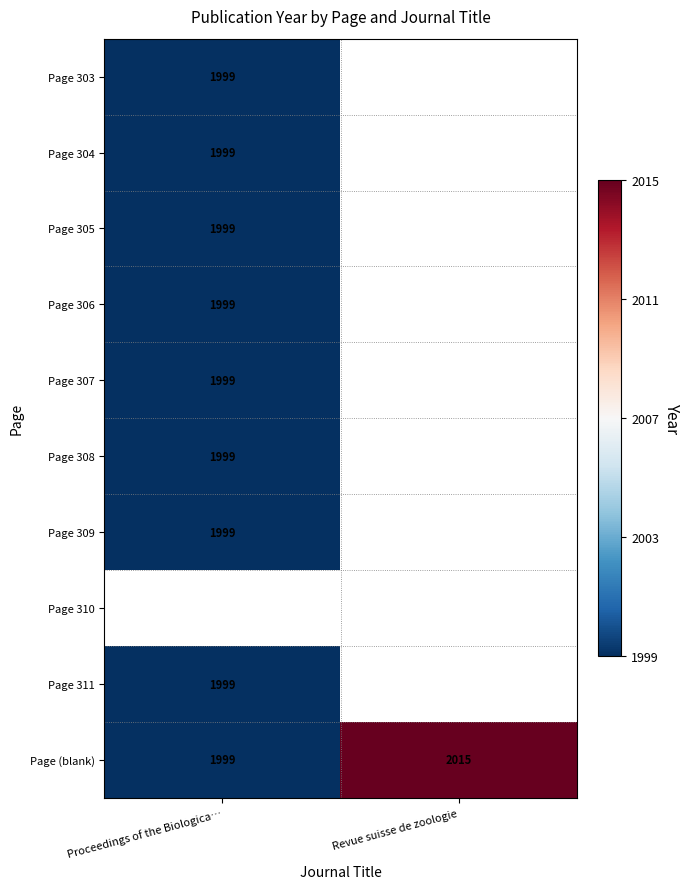

How many data points does each series have?

2